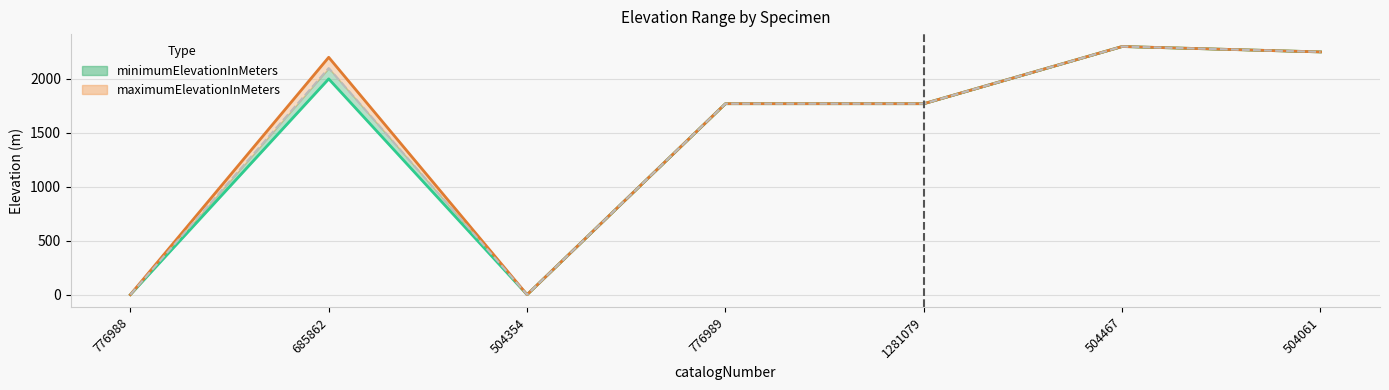

How many data points does each series have?

7